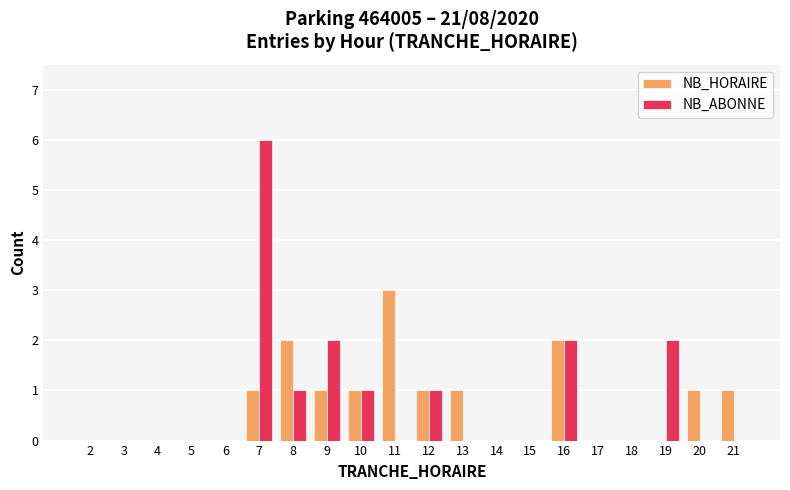

Is it true that NB_HORAIRE equals 1 at 19?

False